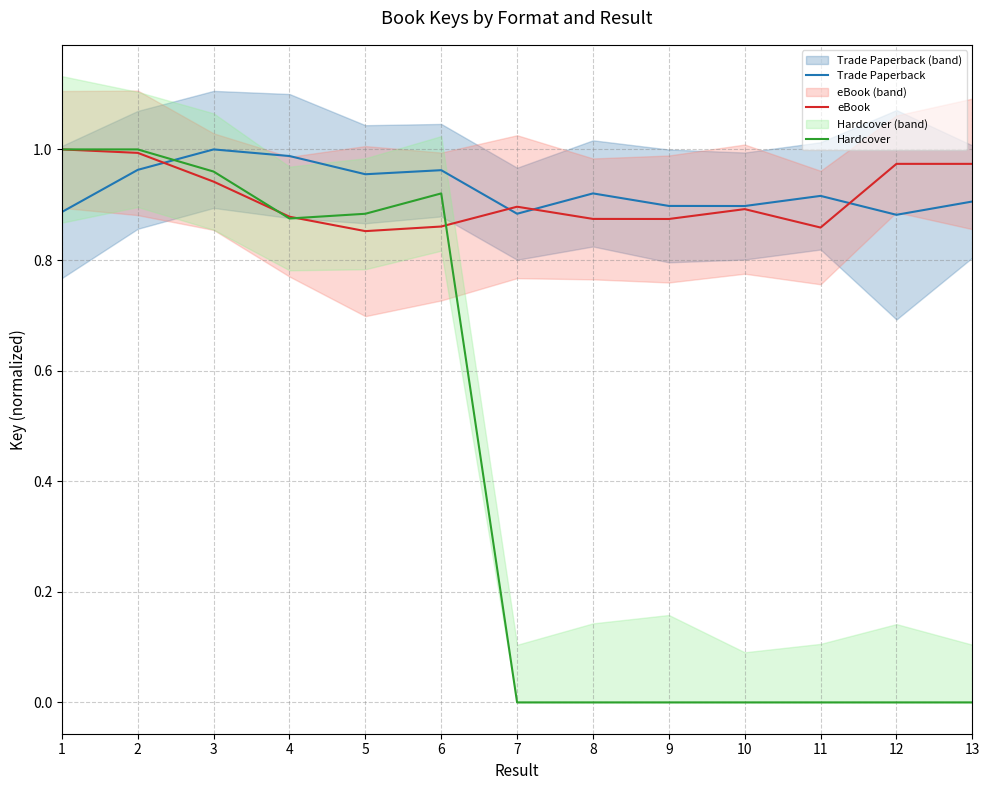

List the labels in order of eBook value, largest first.

1, 2, 12, 13, 3, 7, 10, 4, 8, 9, 6, 11, 5